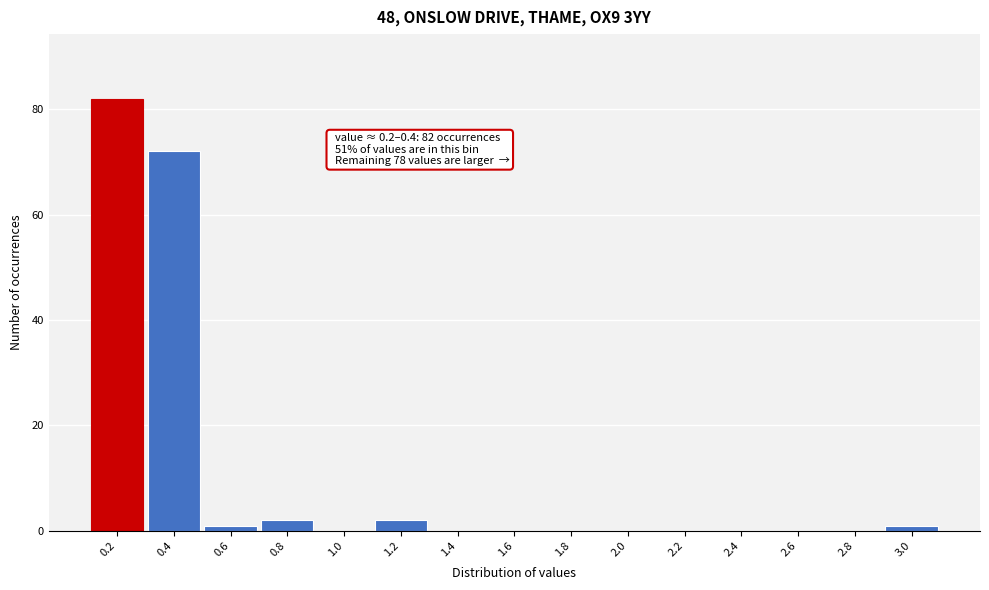

Reading left to right, transcribe all the data shown in this chart.

0.2=82	0.4=72	0.6=1	0.8=2	1.0=0	1.2=2	1.4=0	1.6=0	1.8=0	2.0=0	2.2=0	2.4=0	2.6=0	2.8=0	3.0=1